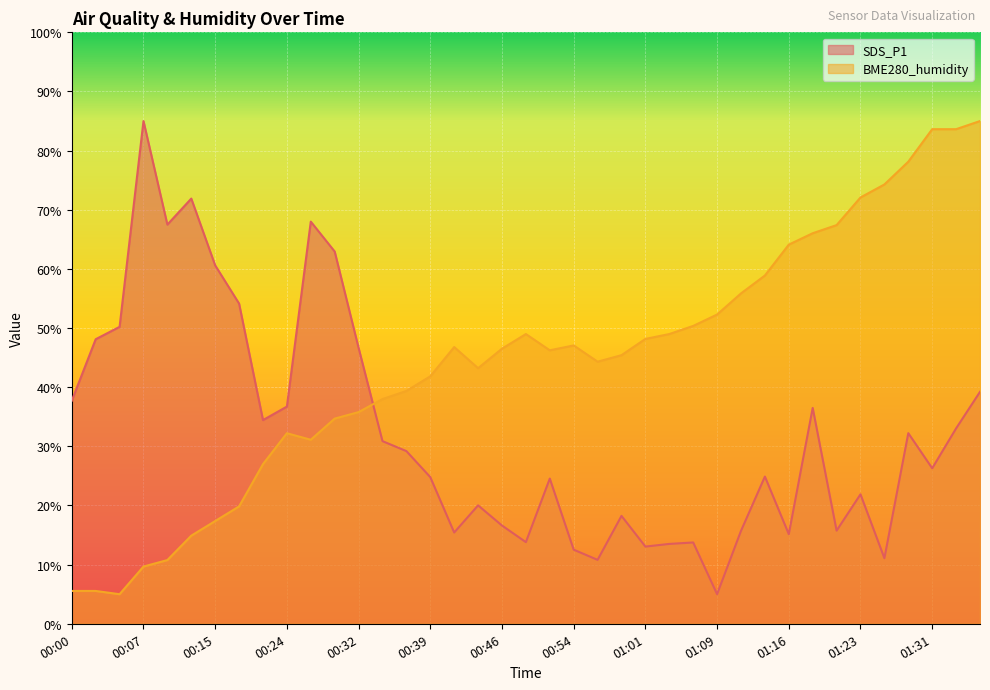

True or false: SDS_P1 and BME280_humidity intersect in this chart.

True